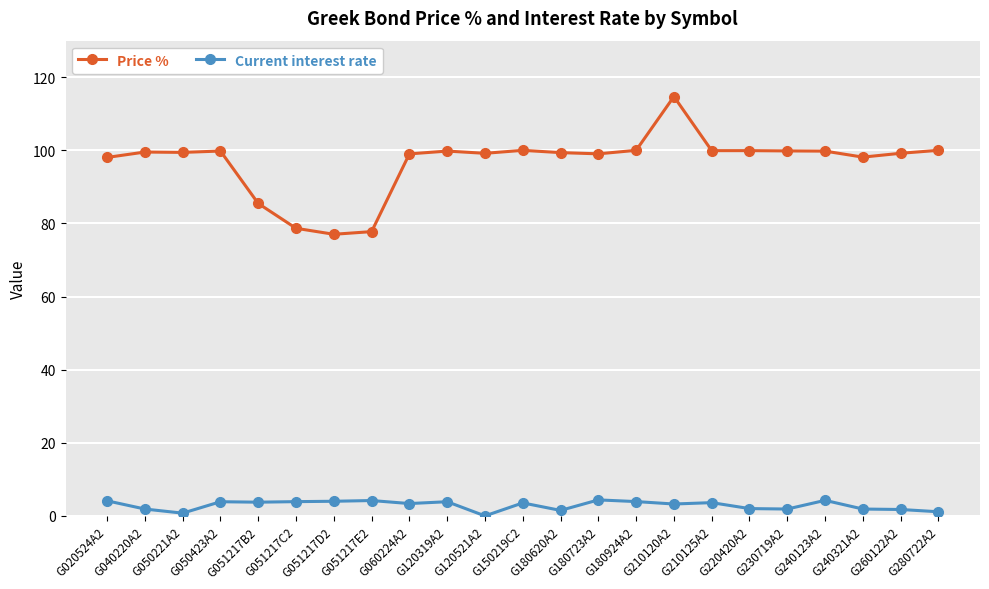

At which category does the chart reach its peak across all series?

G210120A2